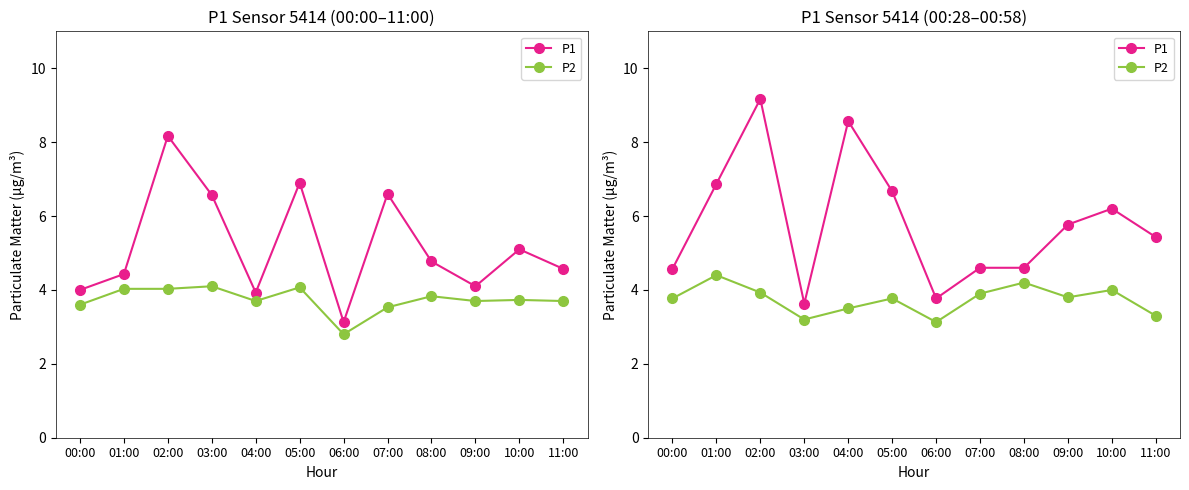

Rank the series at 01:00 from highest to lowest value.

P1, P2